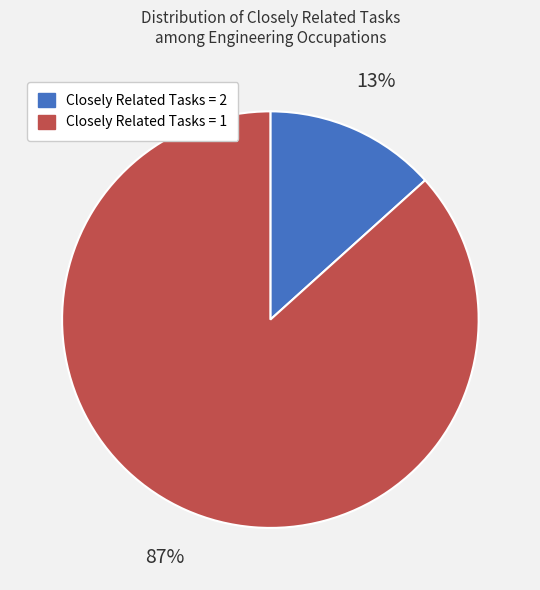

What percentage is the Closely Related Tasks = 1 slice, to the nearest percent?

87%